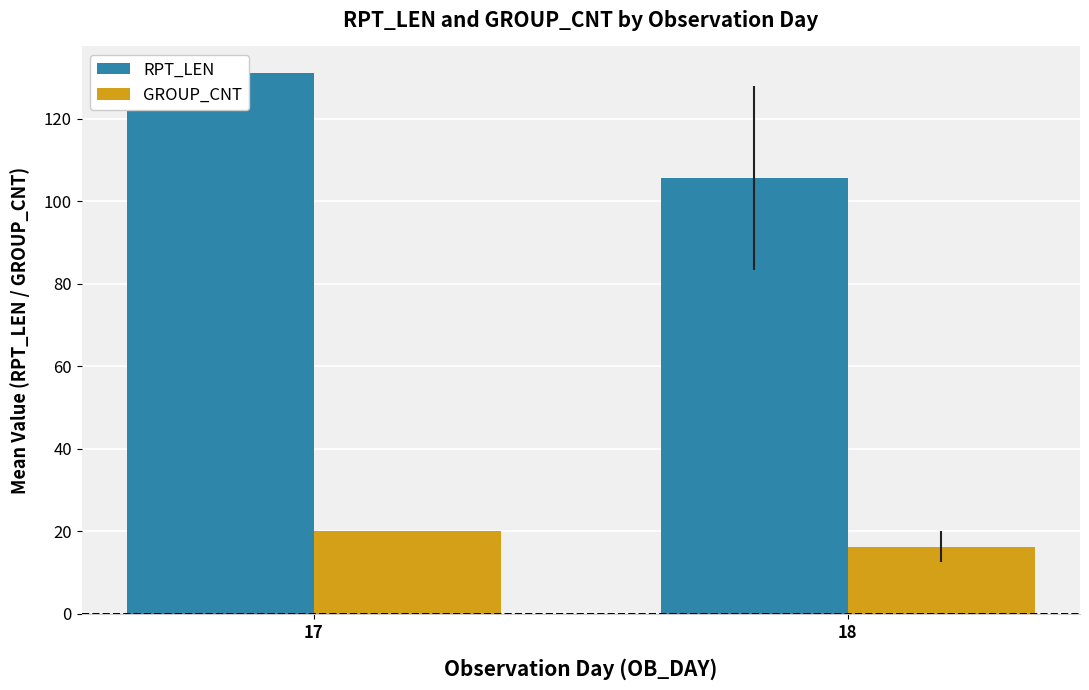

Which series has the largest total across all categories?

RPT_LEN